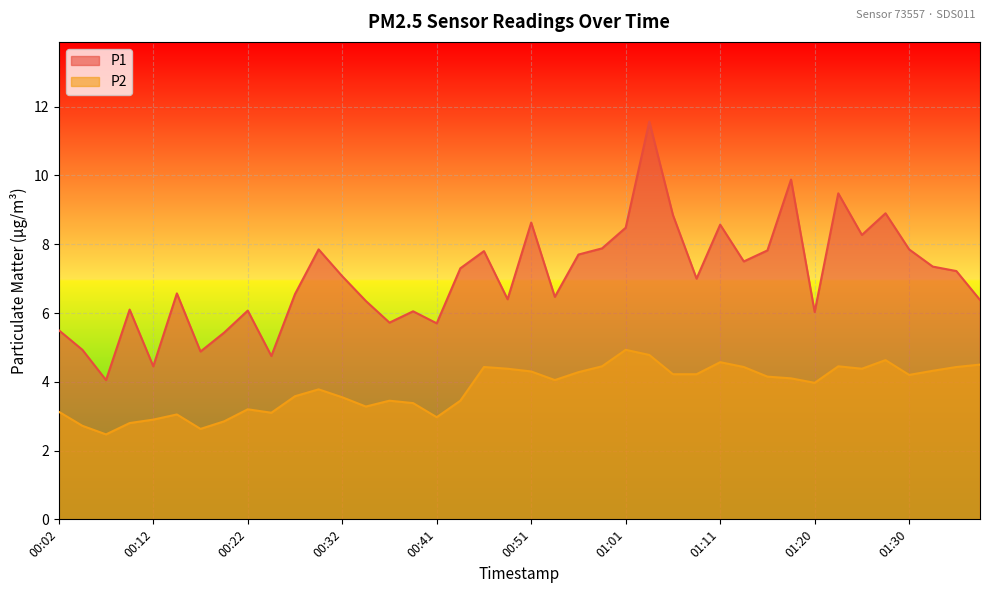

What is the difference between the maximum and minimum values in the P2 series?

2.5